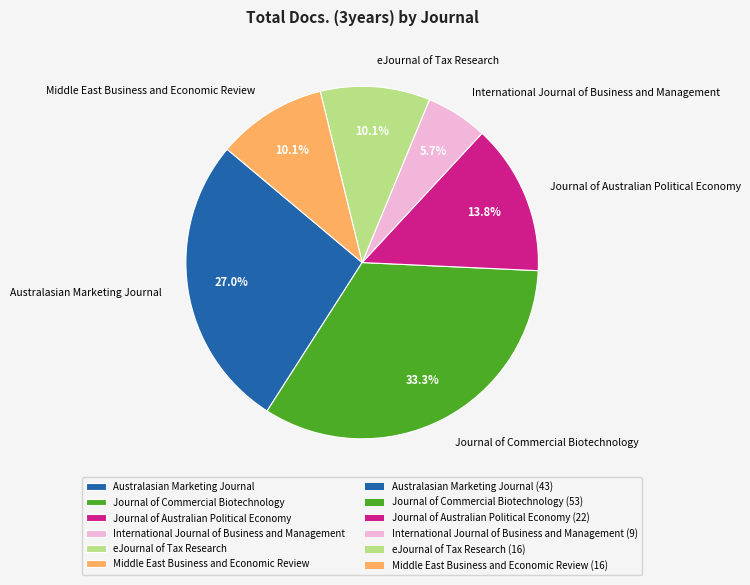

Combined, what portion of the pie is eJournal of Tax Research and Australasian Marketing Journal?

37.1%